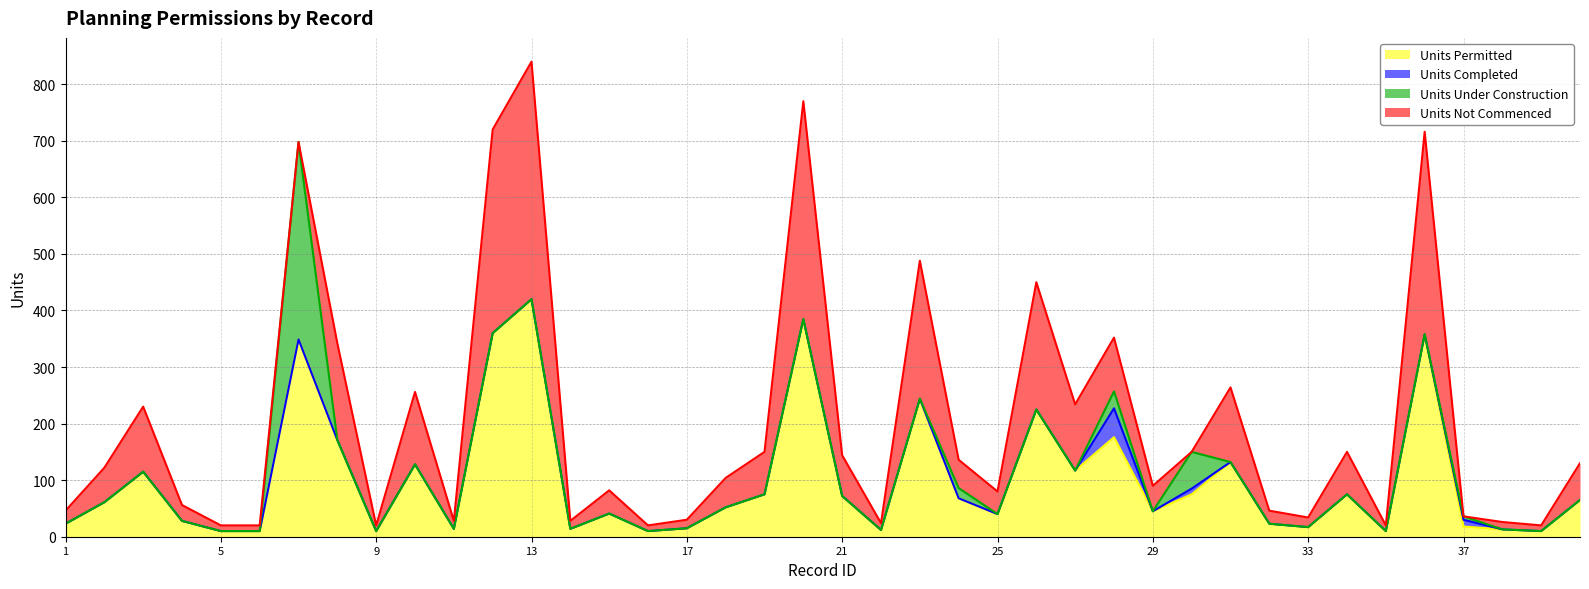

Reading left to right, list all the values displayed in this chart.

Units Permitted: 1=23	2=61	3=115	4=28	5=10	6=10	7=349	8=171	9=10	10=128	11=14	12=360	13=420	14=14	15=41	16=10	17=15	18=52	19=75	20=385	21=72	22=12	23=244	24=68	25=40	26=225	27=117	28=176	29=45	30=75	31=132	32=23	33=17	34=75	35=10	36=358	37=18	38=13	39=10	40=65
Units Completed: 1=0	2=0	3=0	4=0	5=0	6=0	7=0	8=0	9=0	10=0	11=0	12=0	13=0	14=0	15=0	16=0	17=0	18=0	19=0	20=0	21=0	22=0	23=0	24=0	25=0	26=0	27=0	28=51	29=0	30=10	31=0	32=0	33=0	34=0	35=0	36=0	37=12	38=0	39=0	40=0
Units Under Construction: 1=0	2=0	3=0	4=0	5=0	6=0	7=349	8=0	9=0	10=0	11=0	12=0	13=0	14=0	15=0	16=0	17=0	18=0	19=0	20=0	21=0	22=0	23=0	24=18	25=0	26=0	27=0	28=30	29=0	30=65	31=0	32=0	33=0	34=0	35=0	36=0	37=6	38=0	39=0	40=0
Units Not Commenced: 1=23	2=61	3=115	4=28	5=10	6=10	7=0	8=171	9=10	10=128	11=14	12=360	13=420	14=14	15=41	16=10	17=15	18=52	19=75	20=385	21=72	22=12	23=244	24=50	25=40	26=225	27=117	28=95	29=45	30=0	31=132	32=23	33=17	34=75	35=10	36=358	37=0	38=13	39=10	40=65